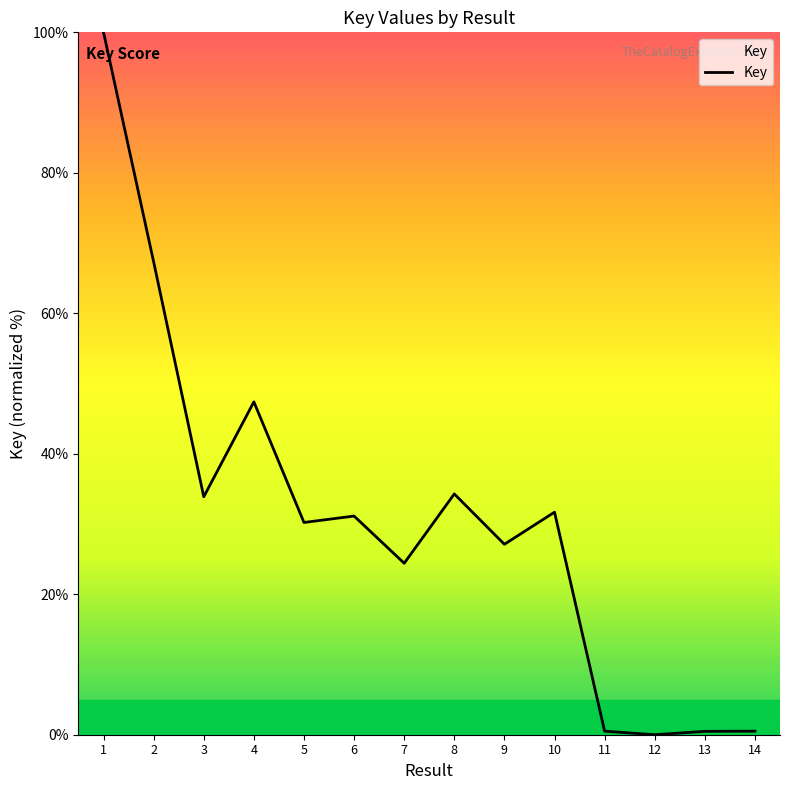

The value at 3 is 49.0. True or false?

False